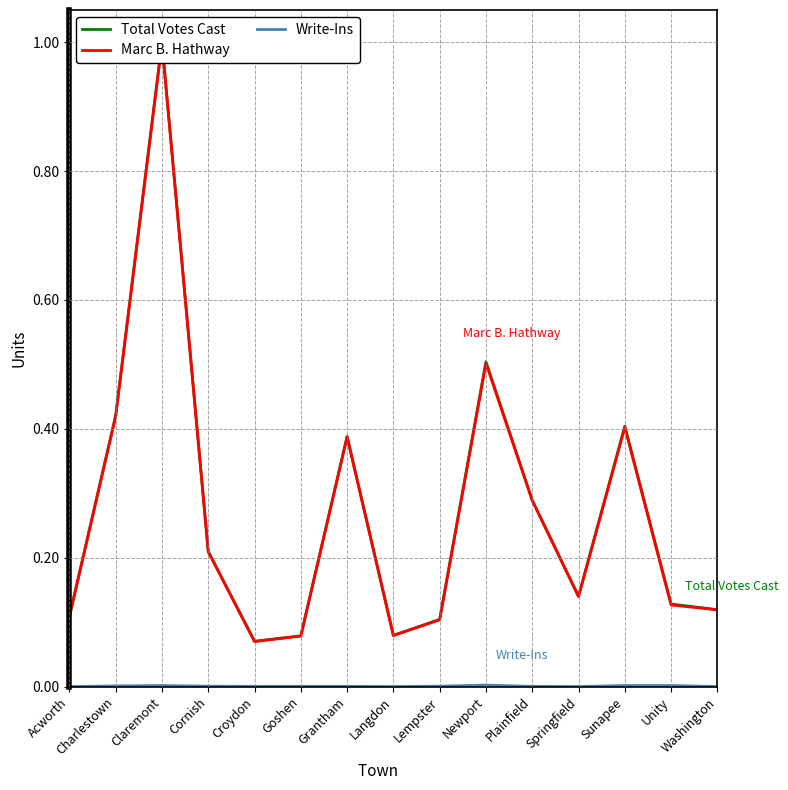

The Write-Ins series shows 0.0 at Unity. True or false?

False